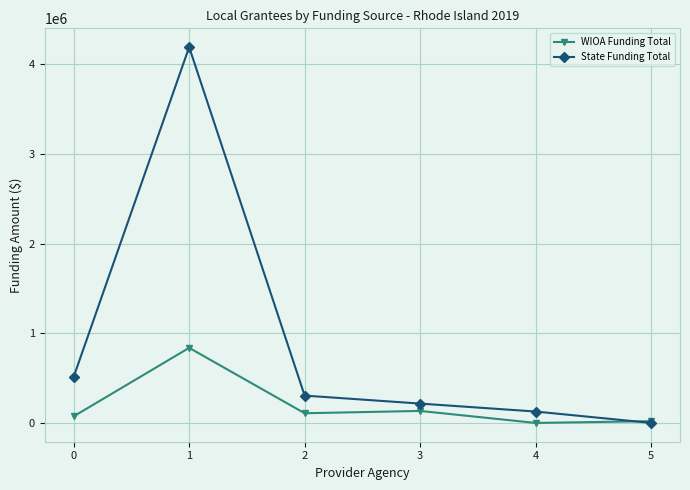

What is the value of the WIOA Funding Total point at the 3rd from the left?

108062.2